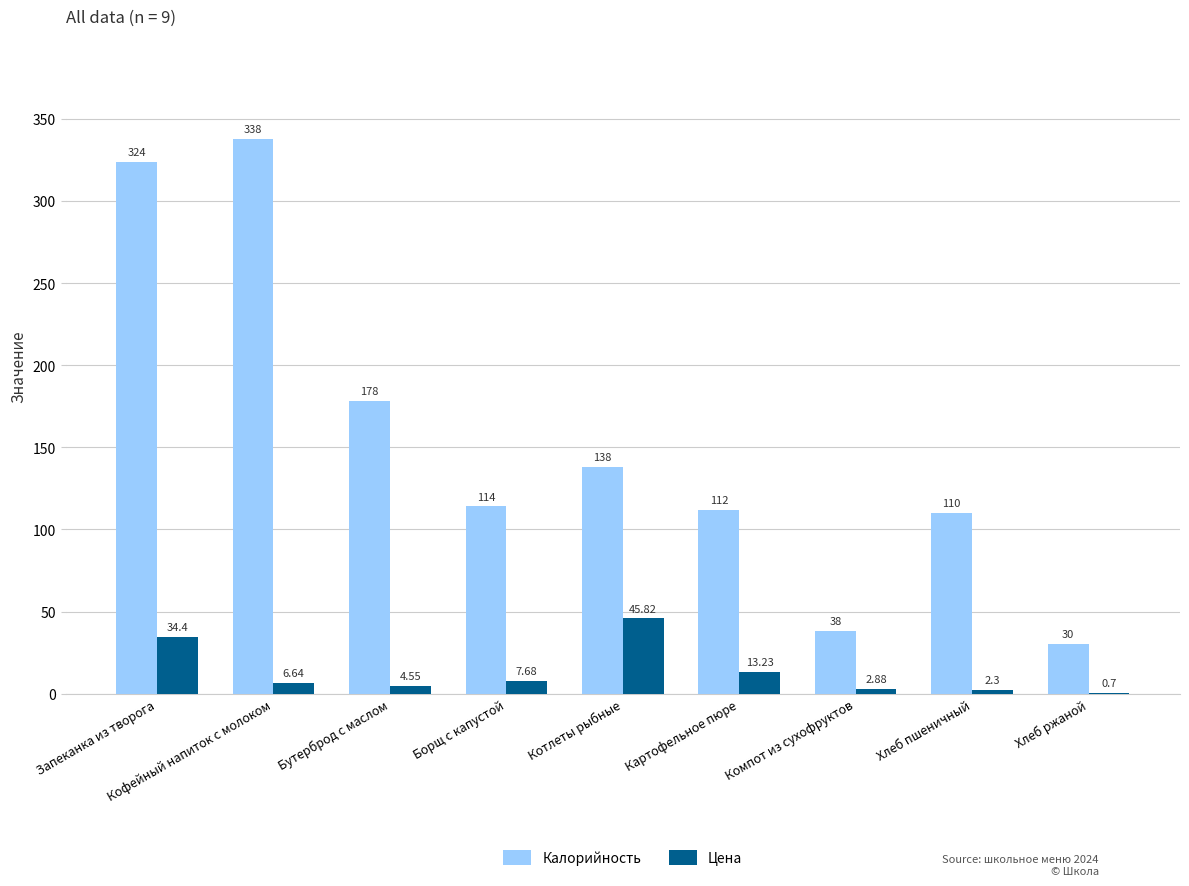

What is the sum of all Калорийность values?

1382.0